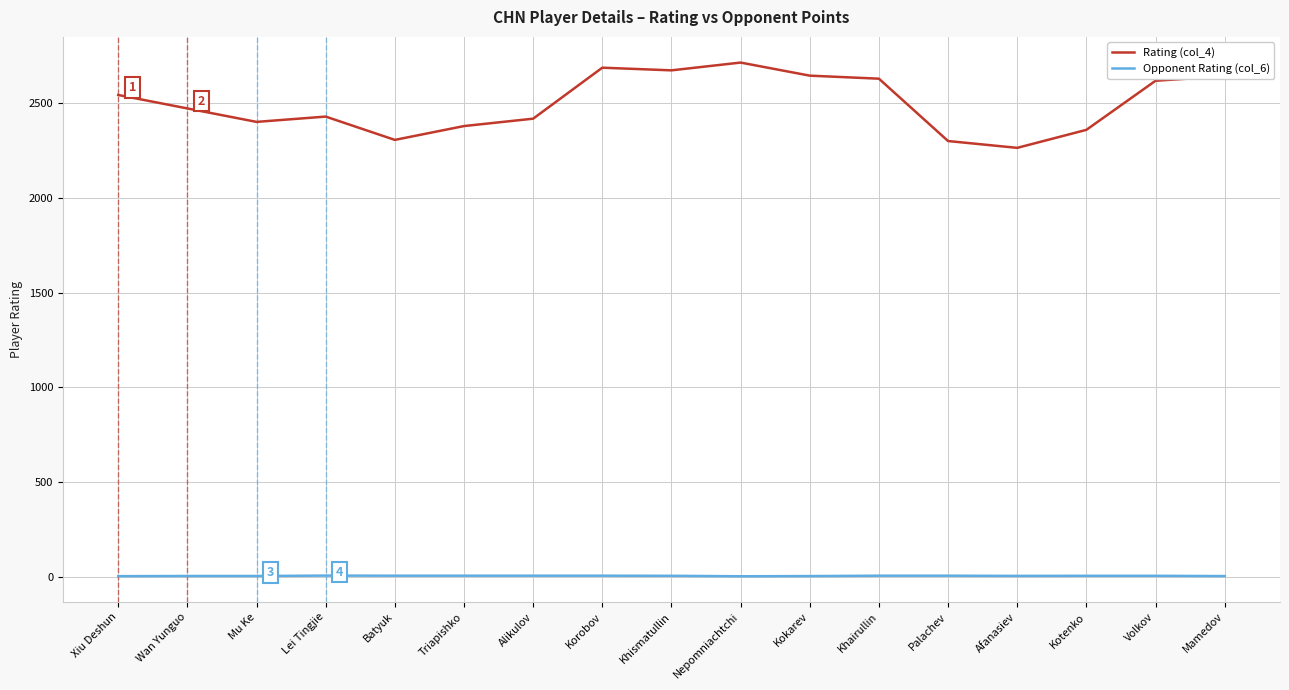

List the series in order of their peak value, highest first.

Rating (col_4), Opponent Rating (col_6)